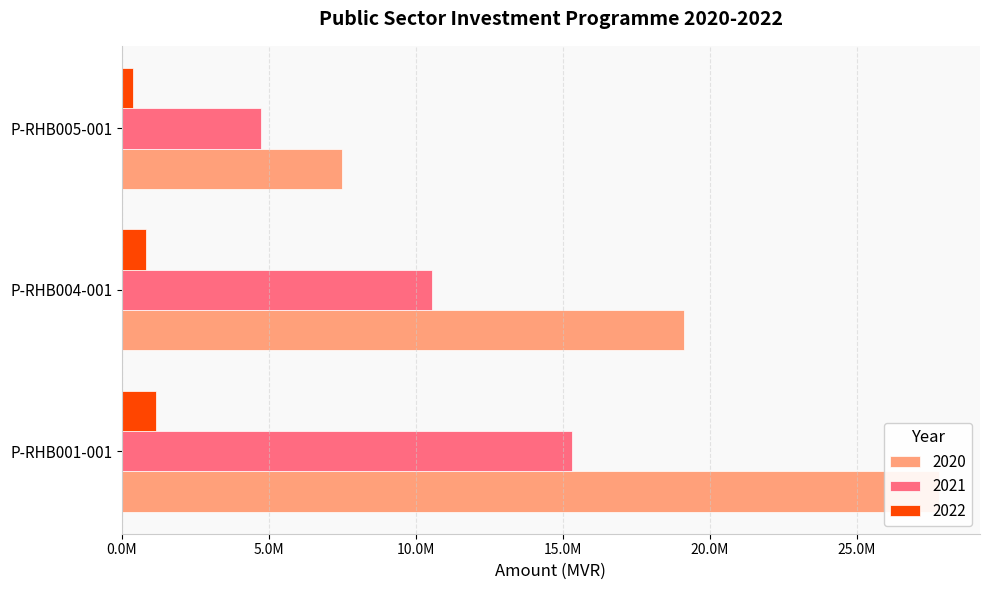

List the series in order of their peak value, lowest first.

2022, 2021, 2020